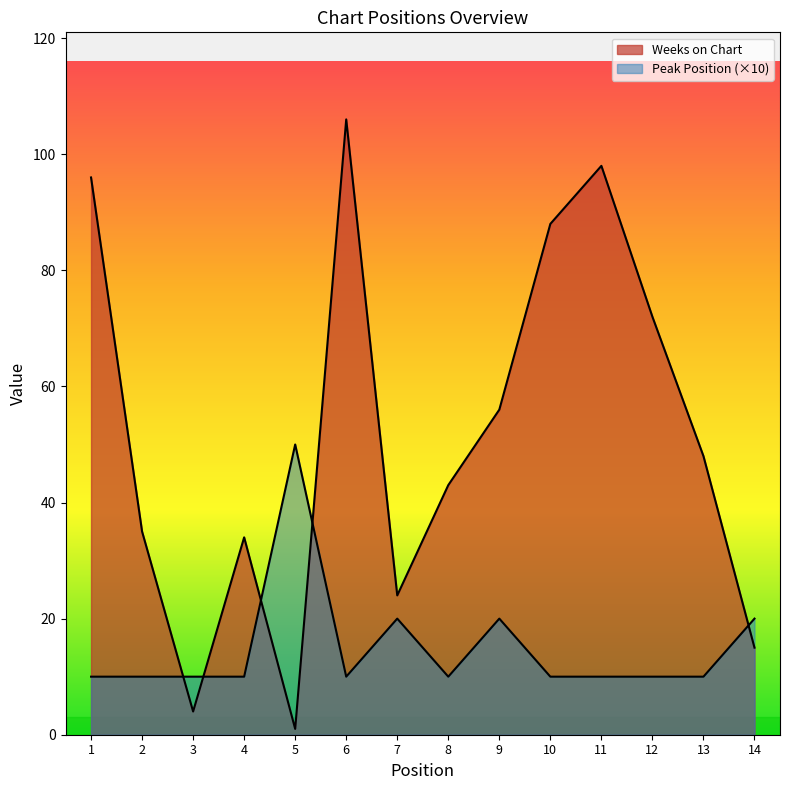

What is the spread (max minus min) of values at 7?

4